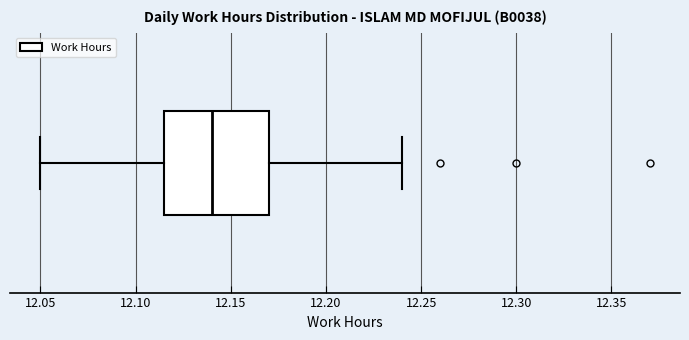

Where is the left edge of the box on the x-axis? The values are not printed on the chart, so give them approximately, as read against the axis.

12.115